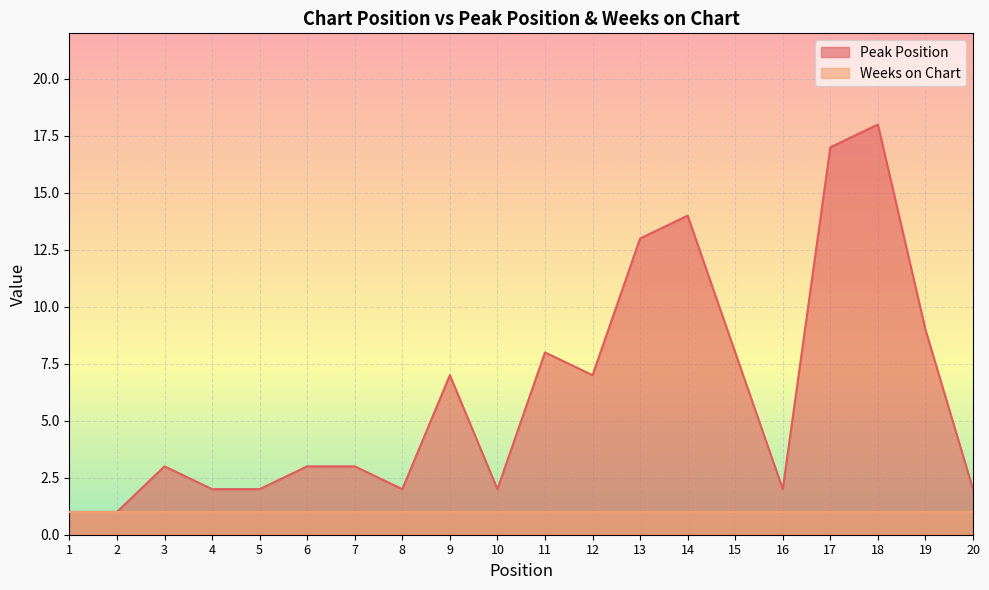

Which label corresponds to the smallest value in the chart?

1